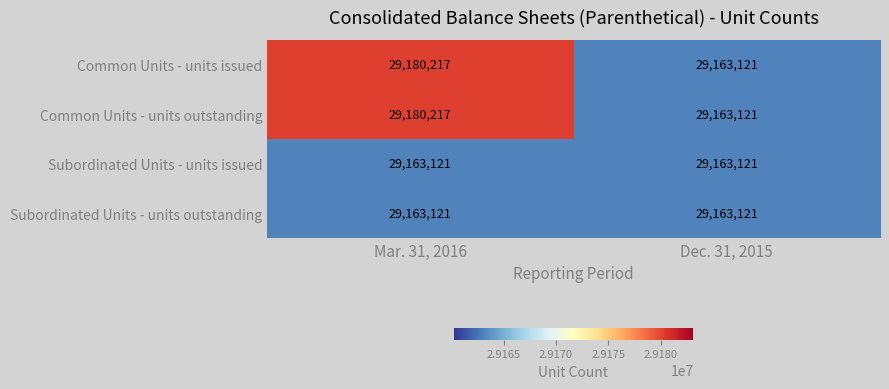

Read the Common Units - units outstanding value at Mar. 31, 2016, to the nearest 10.

29180220